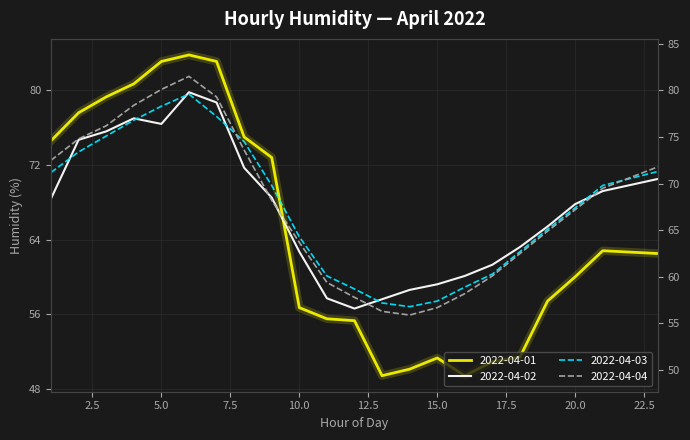

What is the value of the 2022-04-02 point at the 2nd from the left?

74.7